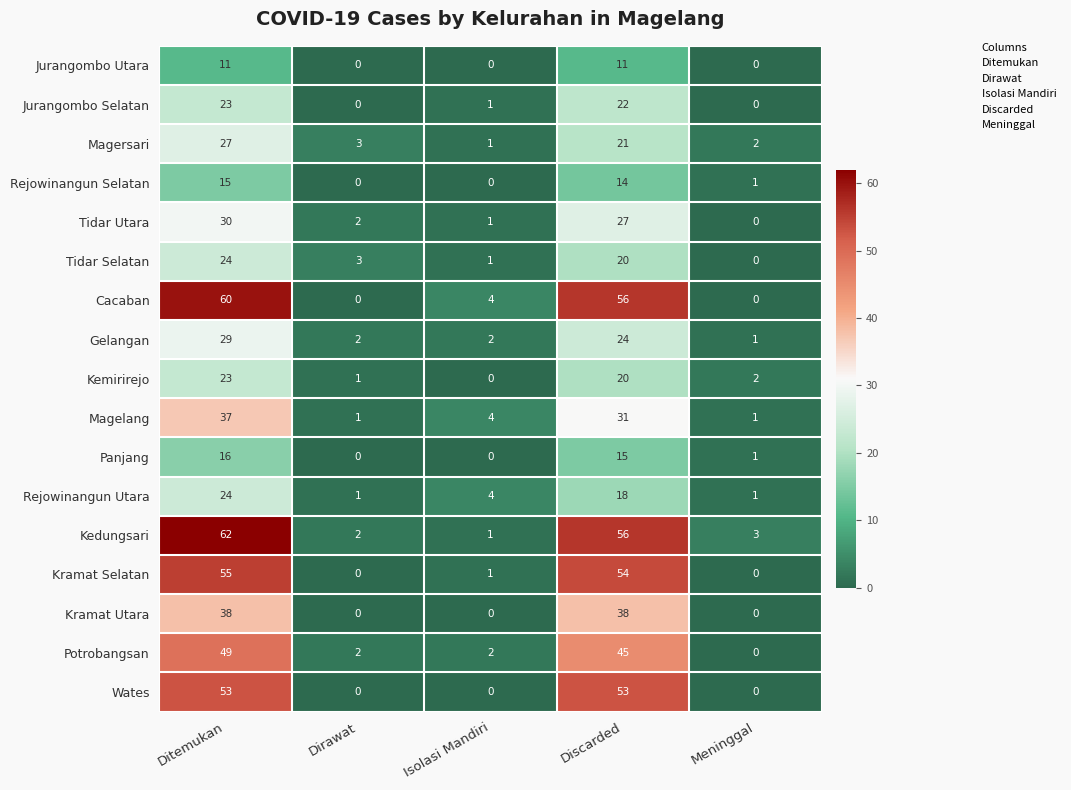

At which category is the sum across all series the highest?

Ditemukan